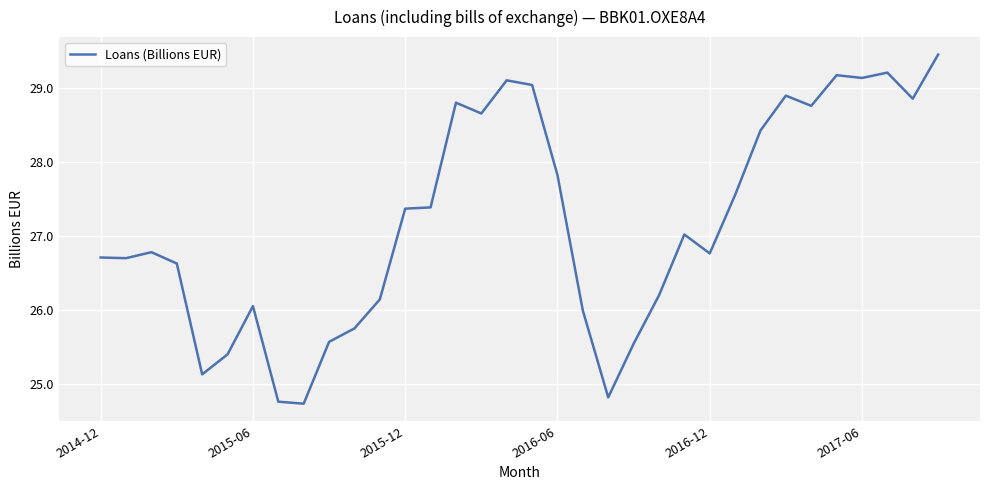

What is the difference between the second highest and minimum values?

4.5